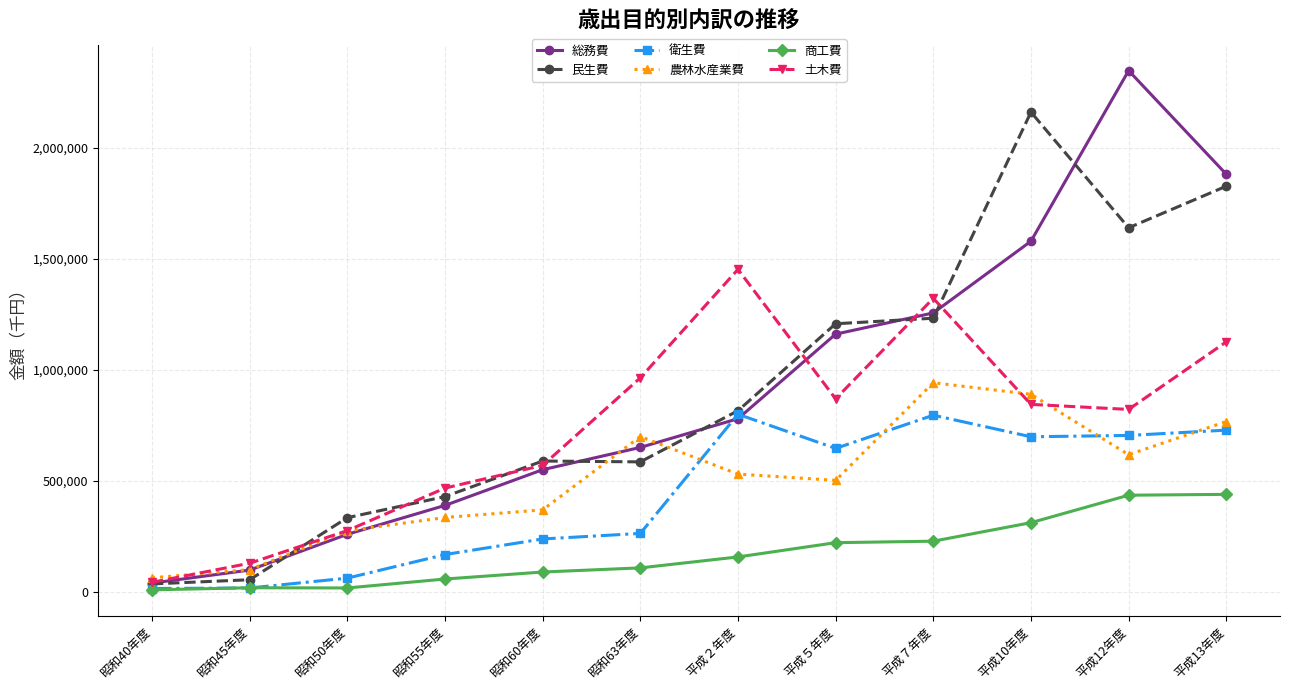

What value does the 総務費 series have at 平成７年度, to the nearest 50?

1256700